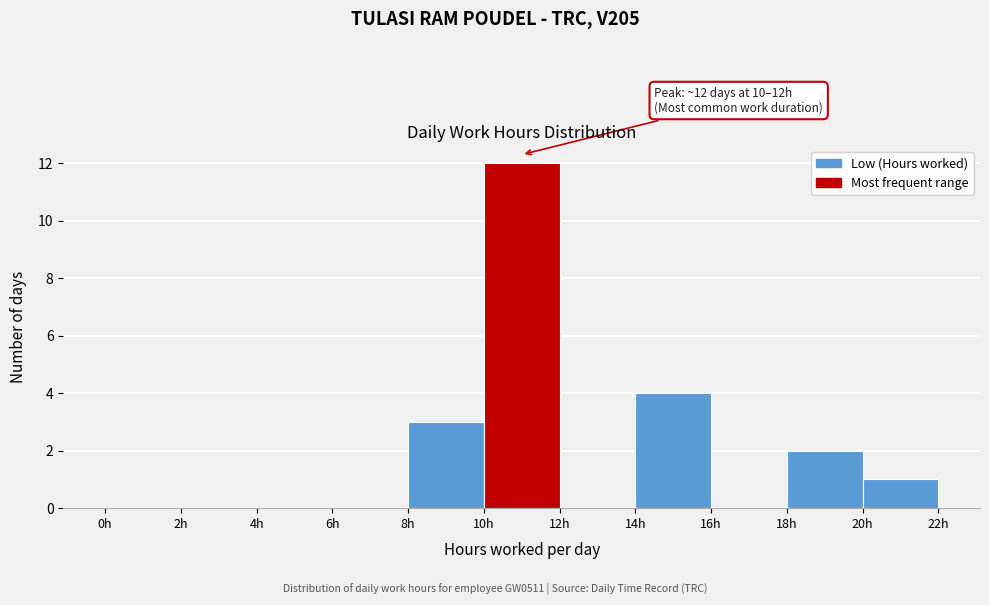

Which range on the x-axis has the tallest bar?

10 to 12